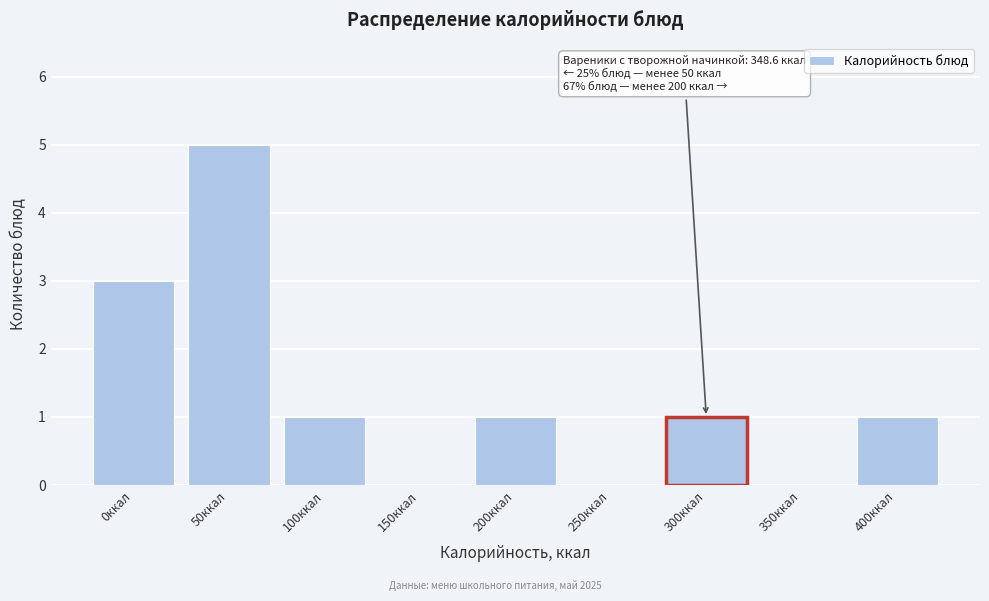

Reading left to right, list all the values displayed in this chart.

0ккал=3	50ккал=5	100ккал=1	150ккал=0	200ккал=1	250ккал=0	300ккал=1	350ккал=0	400ккал=1